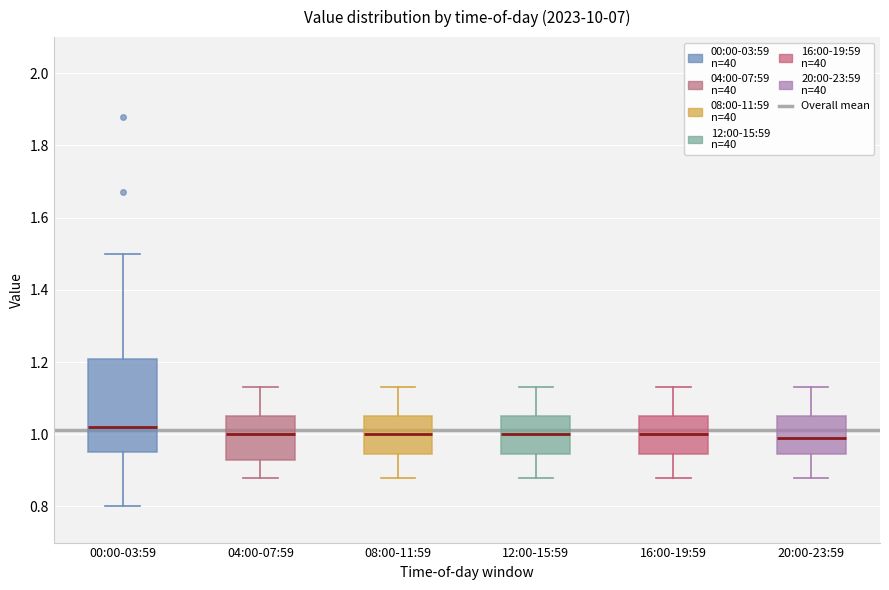

Where does the median line of the box for 00:00-03:59 sit on the y-axis? The values are not printed on the chart, so give them approximately, as read against the axis.

1.02